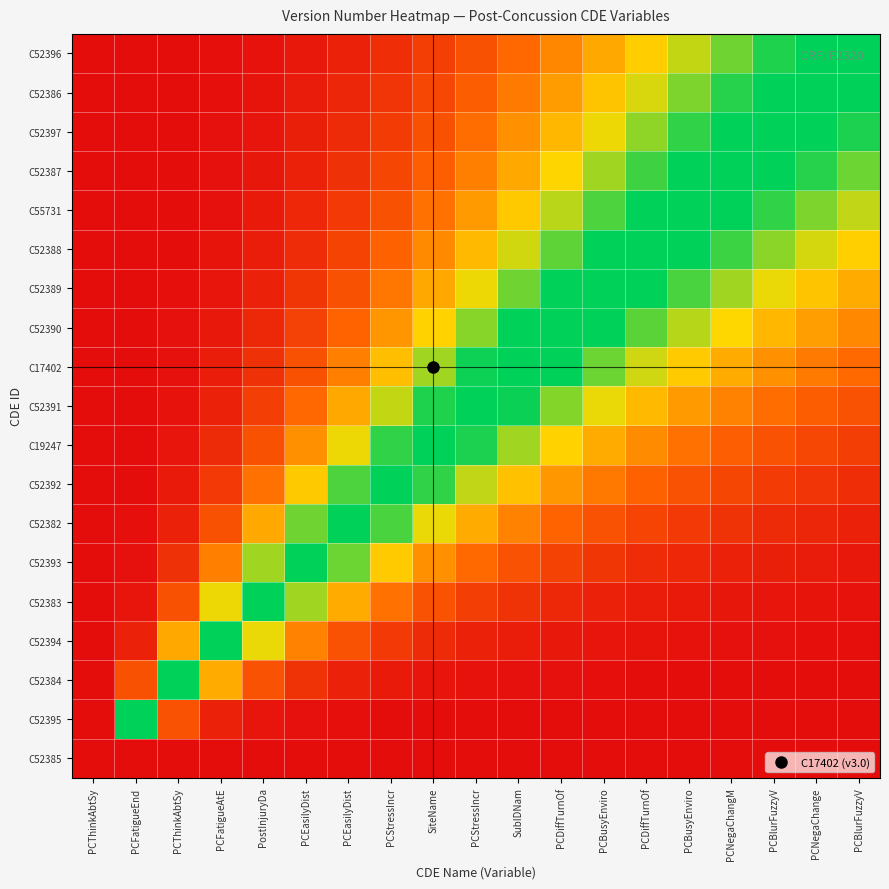

Reading right to left, transcribe all the data shown in this chart.

C52396: PCBlurFuzzyV=0.0	PCNegaChange=0.1	PCBlurFuzzyV=0.2	PCNegaChangM=0.3	PCBusyEnviro=0.4	PCDiffTurnOf=0.5	PCBusyEnviro=0.5	PCDiffTurnOf=0.6	SubIDNam=0.7	PCStressIncr=0.8	SiteName=0.8	PCStressIncr=0.9	PCEasilyDist=0.9	PCEasilyDist=1.0	PostInjuryDa=1.0	PCFatigueAtE=1.0	PCThinkAbtSy=1.0	PCFatigueEnd=1.0	PCThinkAbtSy=1.0
C52386: PCBlurFuzzyV=-0.1	PCNegaChange=0.0	PCBlurFuzzyV=0.1	PCNegaChangM=0.2	PCBusyEnviro=0.3	PCDiffTurnOf=0.4	PCBusyEnviro=0.5	PCDiffTurnOf=0.6	SubIDNam=0.7	PCStressIncr=0.7	SiteName=0.8	PCStressIncr=0.9	PCEasilyDist=0.9	PCEasilyDist=1.0	PostInjuryDa=1.0	PCFatigueAtE=1.0	PCThinkAbtSy=1.0	PCFatigueEnd=1.0	PCThinkAbtSy=1.0
C52397: PCBlurFuzzyV=-0.2	PCNegaChange=-0.1	PCBlurFuzzyV=0.0	PCNegaChangM=0.1	PCBusyEnviro=0.2	PCDiffTurnOf=0.3	PCBusyEnviro=0.4	PCDiffTurnOf=0.5	SubIDNam=0.6	PCStressIncr=0.7	SiteName=0.8	PCStressIncr=0.8	PCEasilyDist=0.9	PCEasilyDist=0.9	PostInjuryDa=1.0	PCFatigueAtE=1.0	PCThinkAbtSy=1.0	PCFatigueEnd=1.0	PCThinkAbtSy=1.0
C52387: PCBlurFuzzyV=-0.3	PCNegaChange=-0.2	PCBlurFuzzyV=-0.1	PCNegaChangM=0.0	PCBusyEnviro=0.1	PCDiffTurnOf=0.2	PCBusyEnviro=0.3	PCDiffTurnOf=0.4	SubIDNam=0.5	PCStressIncr=0.6	SiteName=0.7	PCStressIncr=0.8	PCEasilyDist=0.9	PCEasilyDist=0.9	PostInjuryDa=1.0	PCFatigueAtE=1.0	PCThinkAbtSy=1.0	PCFatigueEnd=1.0	PCThinkAbtSy=1.0
C55731: PCBlurFuzzyV=-0.4	PCNegaChange=-0.3	PCBlurFuzzyV=-0.2	PCNegaChangM=-0.1	PCBusyEnviro=0.0	PCDiffTurnOf=0.1	PCBusyEnviro=0.2	PCDiffTurnOf=0.3	SubIDNam=0.5	PCStressIncr=0.6	SiteName=0.7	PCStressIncr=0.8	PCEasilyDist=0.9	PCEasilyDist=0.9	PostInjuryDa=1.0	PCFatigueAtE=1.0	PCThinkAbtSy=1.0	PCFatigueEnd=1.0	PCThinkAbtSy=1.0
C52388: PCBlurFuzzyV=-0.5	PCNegaChange=-0.4	PCBlurFuzzyV=-0.3	PCNegaChangM=-0.2	PCBusyEnviro=-0.1	PCDiffTurnOf=0.0	PCBusyEnviro=0.1	PCDiffTurnOf=0.2	SubIDNam=0.4	PCStressIncr=0.5	SiteName=0.6	PCStressIncr=0.7	PCEasilyDist=0.8	PCEasilyDist=0.9	PostInjuryDa=0.9	PCFatigueAtE=1.0	PCThinkAbtSy=1.0	PCFatigueEnd=1.0	PCThinkAbtSy=1.0
C52389: PCBlurFuzzyV=-0.5	PCNegaChange=-0.5	PCBlurFuzzyV=-0.4	PCNegaChangM=-0.3	PCBusyEnviro=-0.2	PCDiffTurnOf=-0.1	PCBusyEnviro=0.0	PCDiffTurnOf=0.1	SubIDNam=0.3	PCStressIncr=0.4	SiteName=0.5	PCStressIncr=0.7	PCEasilyDist=0.8	PCEasilyDist=0.9	PostInjuryDa=0.9	PCFatigueAtE=1.0	PCThinkAbtSy=1.0	PCFatigueEnd=1.0	PCThinkAbtSy=1.0
C52390: PCBlurFuzzyV=-0.6	PCNegaChange=-0.6	PCBlurFuzzyV=-0.5	PCNegaChangM=-0.4	PCBusyEnviro=-0.3	PCDiffTurnOf=-0.2	PCBusyEnviro=-0.1	PCDiffTurnOf=0.0	SubIDNam=0.1	PCStressIncr=0.3	SiteName=0.4	PCStressIncr=0.6	PCEasilyDist=0.7	PCEasilyDist=0.8	PostInjuryDa=0.9	PCFatigueAtE=1.0	PCThinkAbtSy=1.0	PCFatigueEnd=1.0	PCThinkAbtSy=1.0
C17402: PCBlurFuzzyV=-0.7	PCNegaChange=-0.7	PCBlurFuzzyV=-0.6	PCNegaChangM=-0.5	PCBusyEnviro=-0.5	PCDiffTurnOf=-0.4	PCBusyEnviro=-0.3	PCDiffTurnOf=-0.1	SubIDNam=0.0	PCStressIncr=0.2	SiteName=0.3	PCStressIncr=0.5	PCEasilyDist=0.6	PCEasilyDist=0.8	PostInjuryDa=0.9	PCFatigueAtE=0.9	PCThinkAbtSy=1.0	PCFatigueEnd=1.0	PCThinkAbtSy=1.0
C52391: PCBlurFuzzyV=-0.8	PCNegaChange=-0.7	PCBlurFuzzyV=-0.7	PCNegaChangM=-0.6	PCBusyEnviro=-0.6	PCDiffTurnOf=-0.5	PCBusyEnviro=-0.4	PCDiffTurnOf=-0.3	SubIDNam=-0.2	PCStressIncr=0.0	SiteName=0.2	PCStressIncr=0.4	PCEasilyDist=0.5	PCEasilyDist=0.7	PostInjuryDa=0.8	PCFatigueAtE=0.9	PCThinkAbtSy=1.0	PCFatigueEnd=1.0	PCThinkAbtSy=1.0
C19247: PCBlurFuzzyV=-0.8	PCNegaChange=-0.8	PCBlurFuzzyV=-0.8	PCNegaChangM=-0.7	PCBusyEnviro=-0.7	PCDiffTurnOf=-0.6	PCBusyEnviro=-0.5	PCDiffTurnOf=-0.4	SubIDNam=-0.3	PCStressIncr=-0.2	SiteName=0.0	PCStressIncr=0.2	PCEasilyDist=0.4	PCEasilyDist=0.6	PostInjuryDa=0.8	PCFatigueAtE=0.9	PCThinkAbtSy=1.0	PCFatigueEnd=1.0	PCThinkAbtSy=1.0
C52392: PCBlurFuzzyV=-0.9	PCNegaChange=-0.9	PCBlurFuzzyV=-0.8	PCNegaChangM=-0.8	PCBusyEnviro=-0.8	PCDiffTurnOf=-0.7	PCBusyEnviro=-0.7	PCDiffTurnOf=-0.6	SubIDNam=-0.5	PCStressIncr=-0.4	SiteName=-0.2	PCStressIncr=0.0	PCEasilyDist=0.2	PCEasilyDist=0.5	PostInjuryDa=0.7	PCFatigueAtE=0.9	PCThinkAbtSy=1.0	PCFatigueEnd=1.0	PCThinkAbtSy=1.0
C52382: PCBlurFuzzyV=-0.9	PCNegaChange=-0.9	PCBlurFuzzyV=-0.9	PCNegaChangM=-0.9	PCBusyEnviro=-0.9	PCDiffTurnOf=-0.8	PCBusyEnviro=-0.8	PCDiffTurnOf=-0.7	SubIDNam=-0.6	PCStressIncr=-0.5	SiteName=-0.4	PCStressIncr=-0.2	PCEasilyDist=0.0	PCEasilyDist=0.3	PostInjuryDa=0.5	PCFatigueAtE=0.8	PCThinkAbtSy=0.9	PCFatigueEnd=1.0	PCThinkAbtSy=1.0
C52393: PCBlurFuzzyV=-1.0	PCNegaChange=-0.9	PCBlurFuzzyV=-0.9	PCNegaChangM=-0.9	PCBusyEnviro=-0.9	PCDiffTurnOf=-0.9	PCBusyEnviro=-0.9	PCDiffTurnOf=-0.8	SubIDNam=-0.8	PCStressIncr=-0.7	SiteName=-0.6	PCStressIncr=-0.5	PCEasilyDist=-0.3	PCEasilyDist=0.0	PostInjuryDa=0.3	PCFatigueAtE=0.6	PCThinkAbtSy=0.9	PCFatigueEnd=1.0	PCThinkAbtSy=1.0
C52383: PCBlurFuzzyV=-1.0	PCNegaChange=-1.0	PCBlurFuzzyV=-1.0	PCNegaChangM=-1.0	PCBusyEnviro=-1.0	PCDiffTurnOf=-0.9	PCBusyEnviro=-0.9	PCDiffTurnOf=-0.9	SubIDNam=-0.9	PCStressIncr=-0.8	SiteName=-0.8	PCStressIncr=-0.7	PCEasilyDist=-0.5	PCEasilyDist=-0.3	PostInjuryDa=0.0	PCFatigueAtE=0.4	PCThinkAbtSy=0.8	PCFatigueEnd=1.0	PCThinkAbtSy=1.0
C52394: PCBlurFuzzyV=-1.0	PCNegaChange=-1.0	PCBlurFuzzyV=-1.0	PCNegaChangM=-1.0	PCBusyEnviro=-1.0	PCDiffTurnOf=-1.0	PCBusyEnviro=-1.0	PCDiffTurnOf=-1.0	SubIDNam=-0.9	PCStressIncr=-0.9	SiteName=-0.9	PCStressIncr=-0.9	PCEasilyDist=-0.8	PCEasilyDist=-0.6	PostInjuryDa=-0.4	PCFatigueAtE=0.0	PCThinkAbtSy=0.5	PCFatigueEnd=0.9	PCThinkAbtSy=1.0
C52384: PCBlurFuzzyV=-1.0	PCNegaChange=-1.0	PCBlurFuzzyV=-1.0	PCNegaChangM=-1.0	PCBusyEnviro=-1.0	PCDiffTurnOf=-1.0	PCBusyEnviro=-1.0	PCDiffTurnOf=-1.0	SubIDNam=-1.0	PCStressIncr=-1.0	SiteName=-1.0	PCStressIncr=-1.0	PCEasilyDist=-0.9	PCEasilyDist=-0.9	PostInjuryDa=-0.8	PCFatigueAtE=-0.5	PCThinkAbtSy=0.0	PCFatigueEnd=0.8	PCThinkAbtSy=1.0
C52395: PCBlurFuzzyV=-1.0	PCNegaChange=-1.0	PCBlurFuzzyV=-1.0	PCNegaChangM=-1.0	PCBusyEnviro=-1.0	PCDiffTurnOf=-1.0	PCBusyEnviro=-1.0	PCDiffTurnOf=-1.0	SubIDNam=-1.0	PCStressIncr=-1.0	SiteName=-1.0	PCStressIncr=-1.0	PCEasilyDist=-1.0	PCEasilyDist=-1.0	PostInjuryDa=-1.0	PCFatigueAtE=-0.9	PCThinkAbtSy=-0.8	PCFatigueEnd=0.0	PCThinkAbtSy=1.0
C52385: PCBlurFuzzyV=-1.0	PCNegaChange=-1.0	PCBlurFuzzyV=-1.0	PCNegaChangM=-1.0	PCBusyEnviro=-1.0	PCDiffTurnOf=-1.0	PCBusyEnviro=-1.0	PCDiffTurnOf=-1.0	SubIDNam=-1.0	PCStressIncr=-1.0	SiteName=-1.0	PCStressIncr=-1.0	PCEasilyDist=-1.0	PCEasilyDist=-1.0	PostInjuryDa=-1.0	PCFatigueAtE=-1.0	PCThinkAbtSy=-1.0	PCFatigueEnd=-1.0	PCThinkAbtSy=1.0